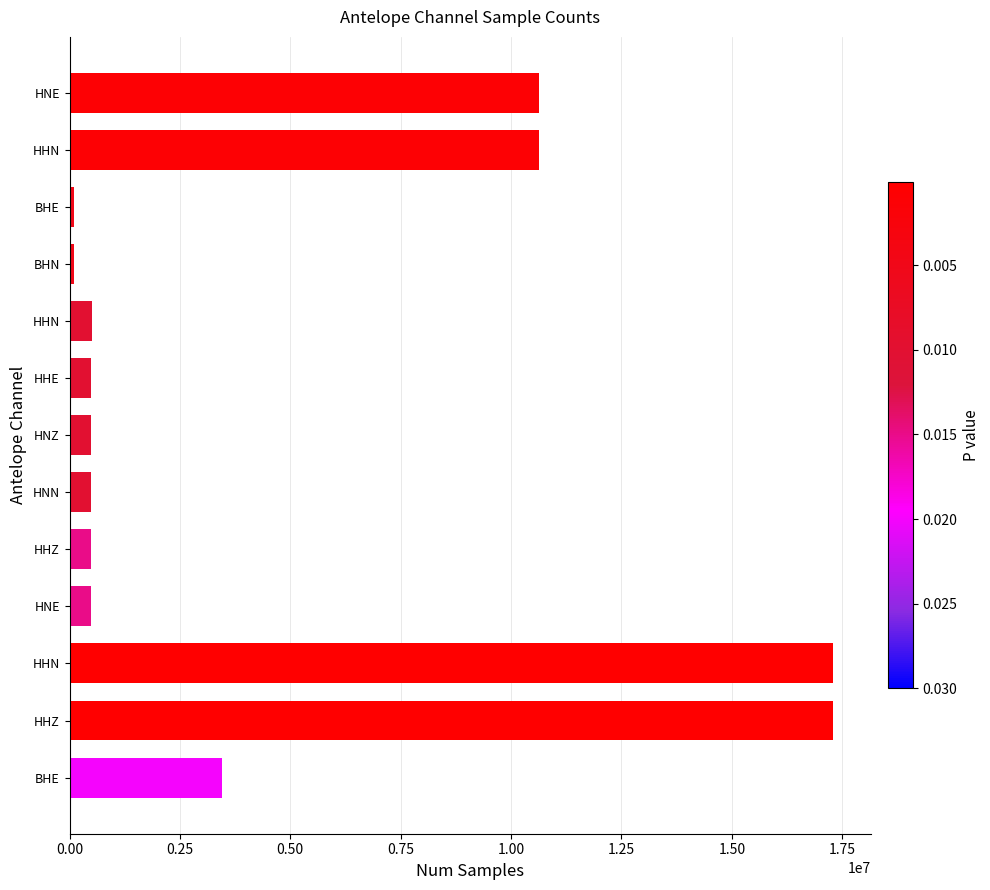

How many values are below 497537?

6